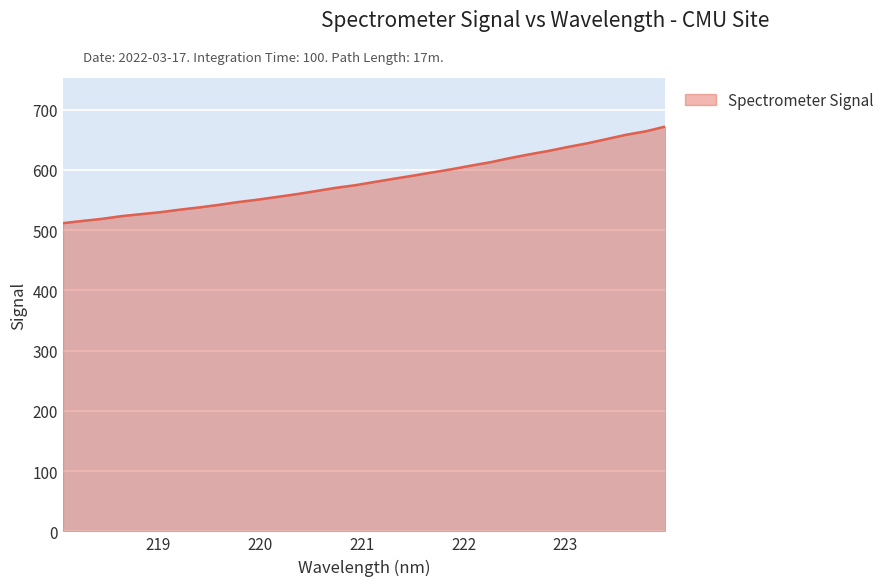

What is the maximum value shown in the chart?

671.7